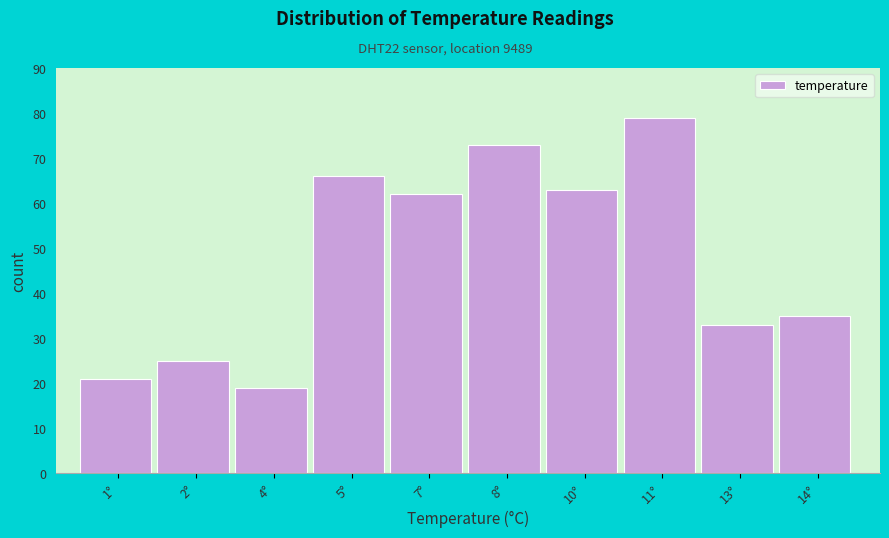

Reading left to right, list all the values displayed in this chart.

1°=21	2°=25	4°=19	5°=66	7°=62	8°=73	10°=63	11°=79	13°=33	14°=35